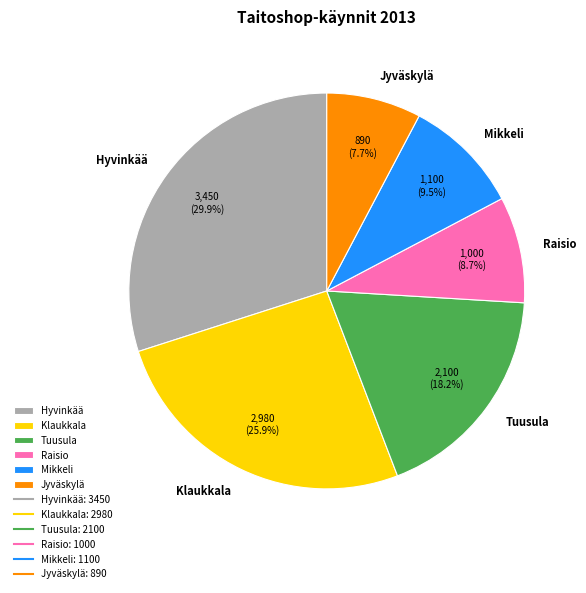

Approximately how many times larger is the value at Klaukkala compared to Raisio?

3.0